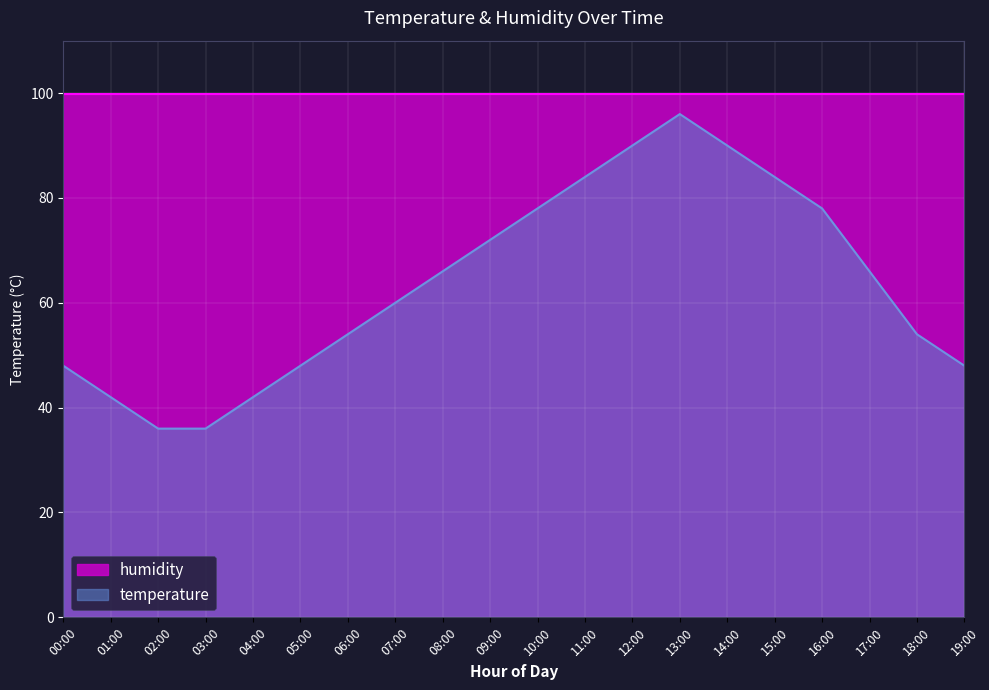

What is the smallest value displayed?

36.0